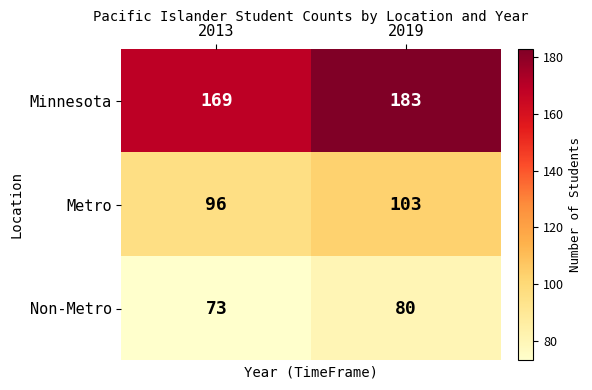

At how many categories does at least one series exceed 113?

2